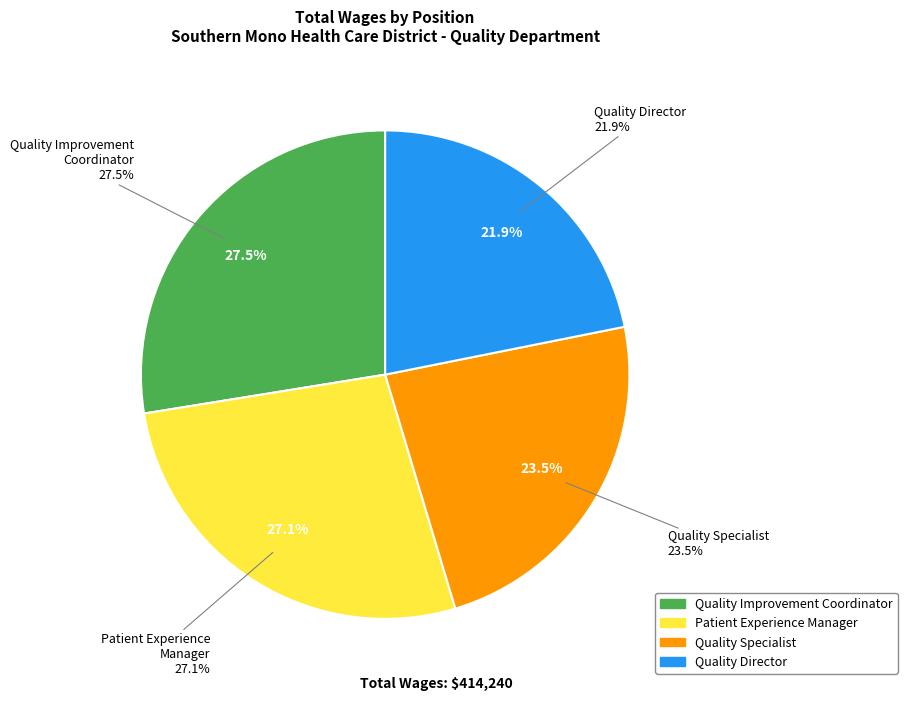

Does any single category account for the majority?

No